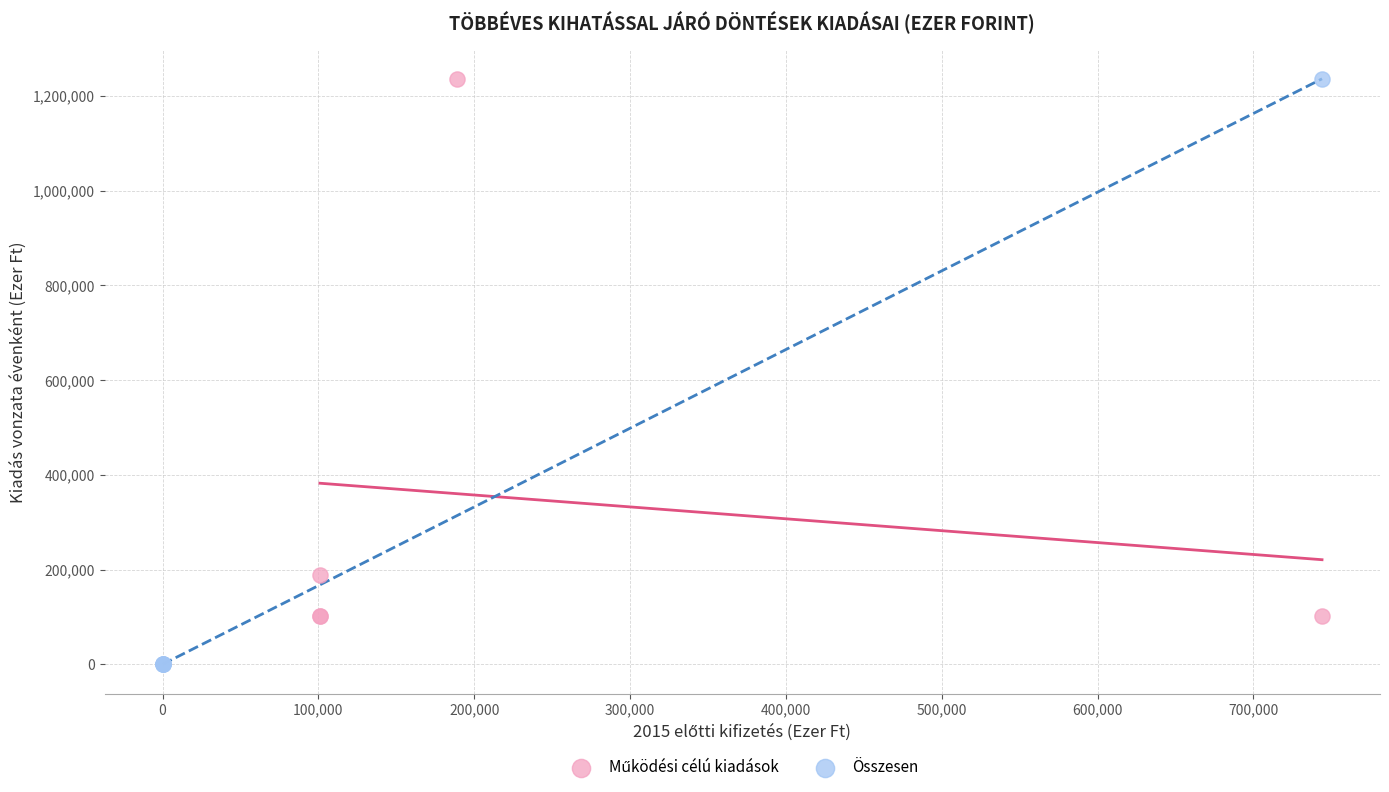

Which series has the widest spread of Y values?

Összesen